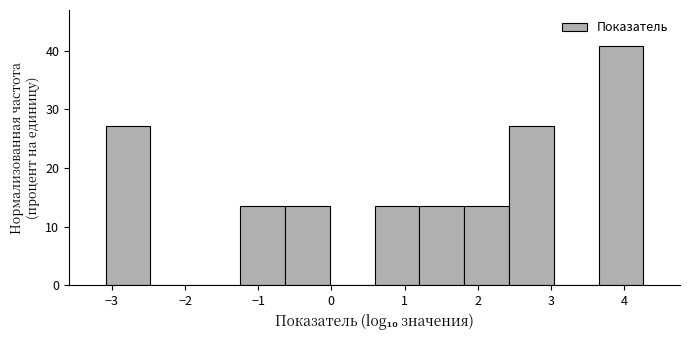

Reading left to right, transcribe this chart: for each bar, give the range it covers on the x-axis and its height. Neither the bar edges nor the heights are printed on the chart, so give them approximately, as read against the axes.

-3.1 to -2.5: 27
-2.5 to -1.9: 0
-1.9 to -1.2: 0
-1.2 to -0.6: 14
-0.6 to 0.0: 14
0.0 to 0.6: 0
0.6 to 1.2: 14
1.2 to 1.8: 14
1.8 to 2.4: 14
2.4 to 3.0: 27
3.0 to 3.7: 0
3.7 to 4.3: 41